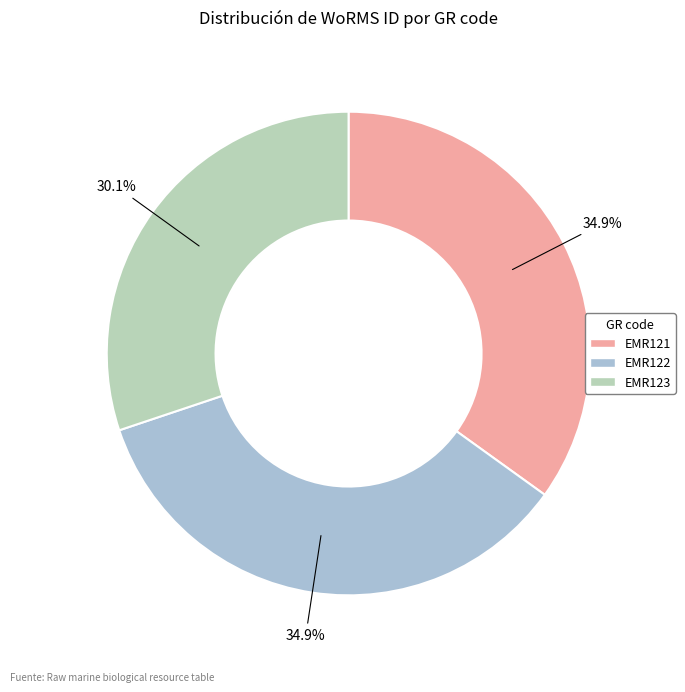

Count the number of slices in the pie.

3